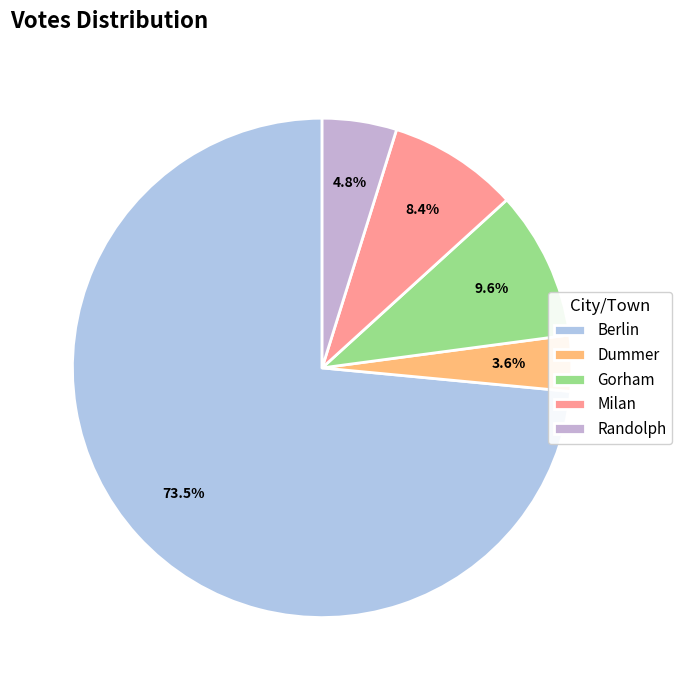

What percentage is NOT represented by Dummer?

96.4%